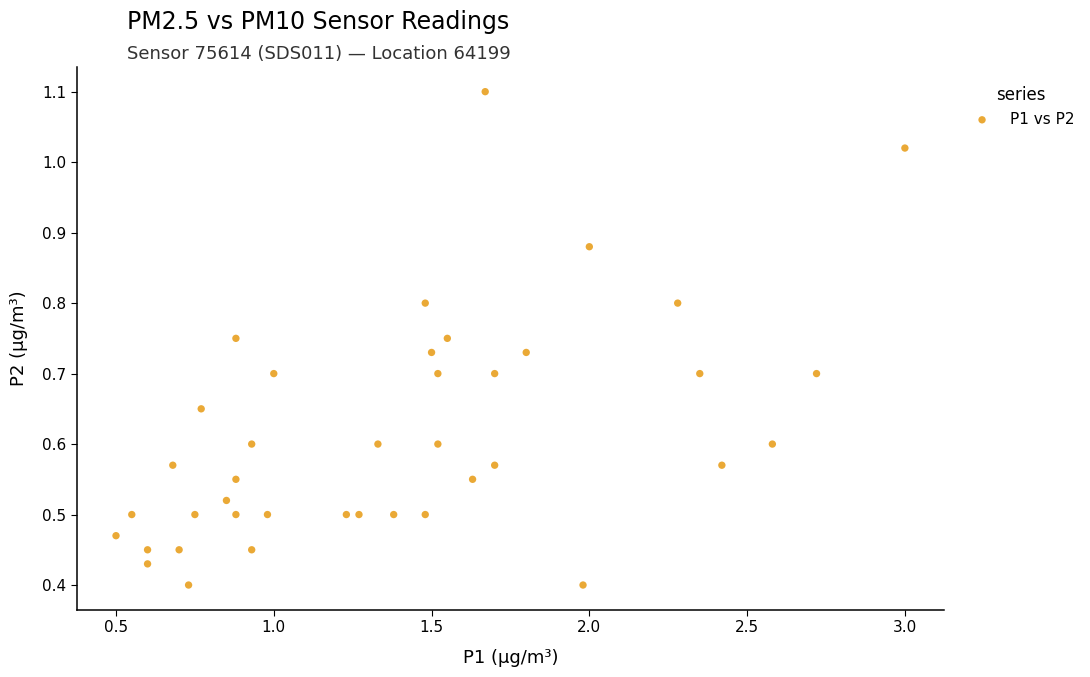

What is the range of X values (max minus min)?

2.5